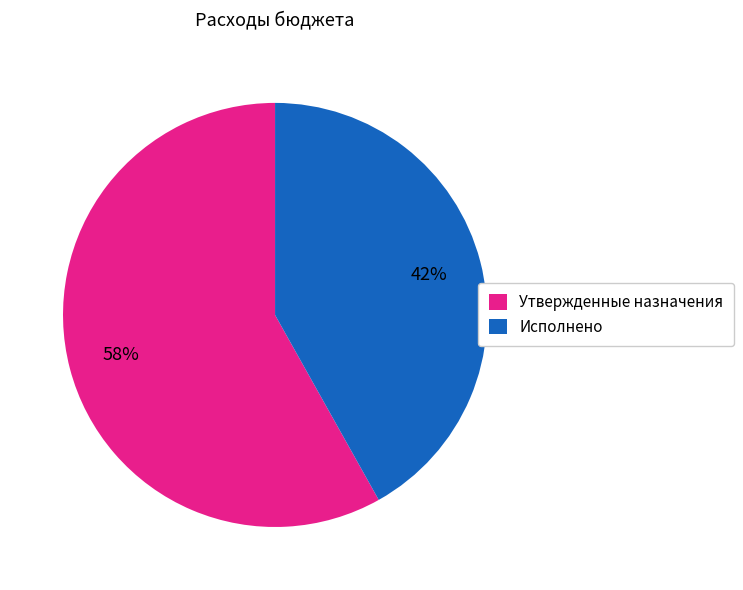

To the nearest percent, what is the average slice percentage?

50%